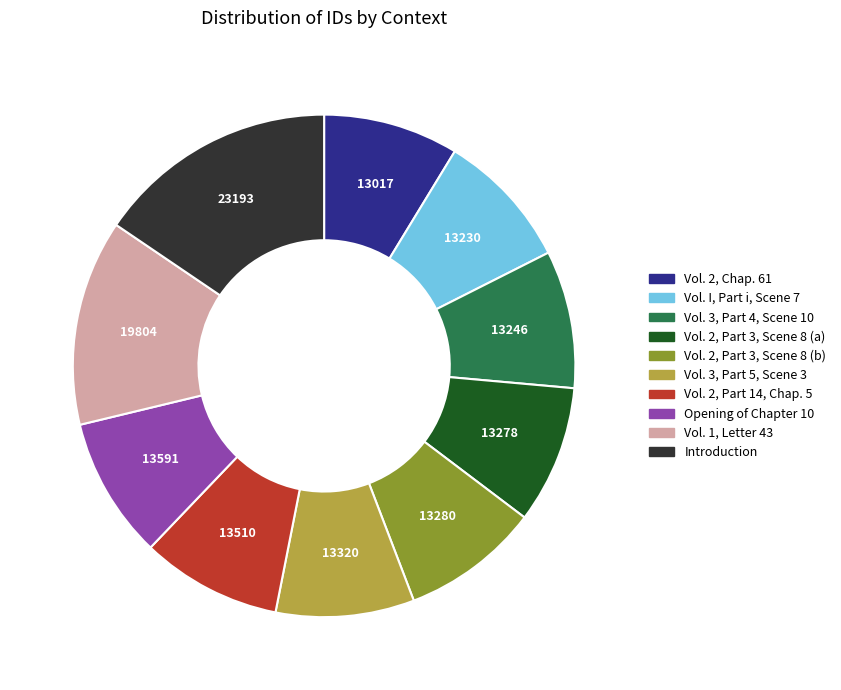

Is there any slice that represents more than half of the pie?

No